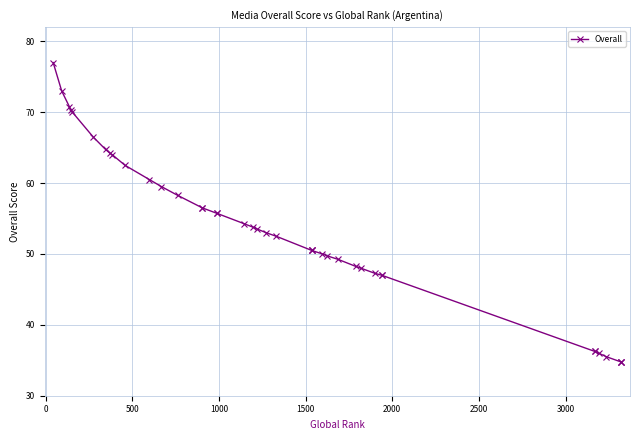

What is the sum of all values?

2139.0